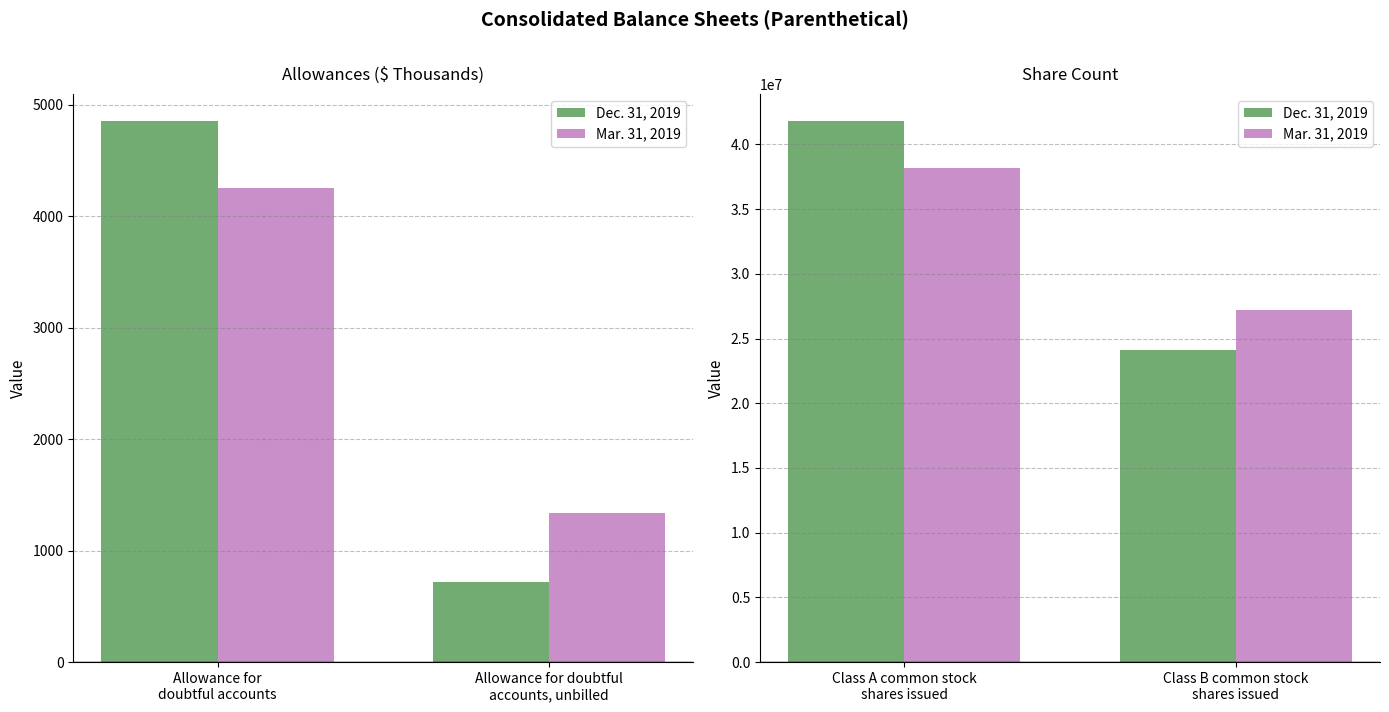

Which series changed the most between Class A common stock shares issued and Class B common stock shares issued?

Dec. 31, 2019